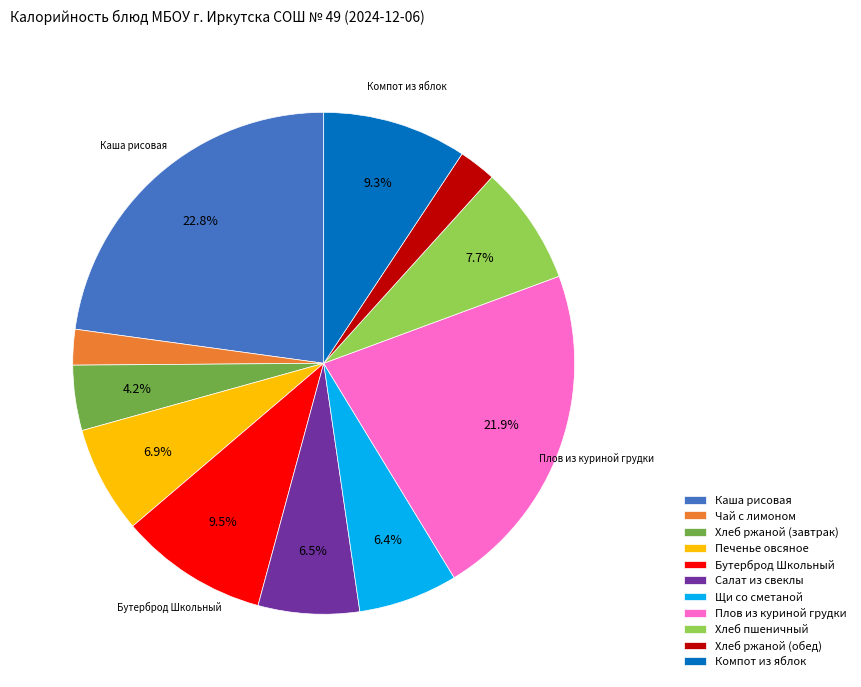

To the nearest percent, what portion does Хлеб пшеничный represent?

8%